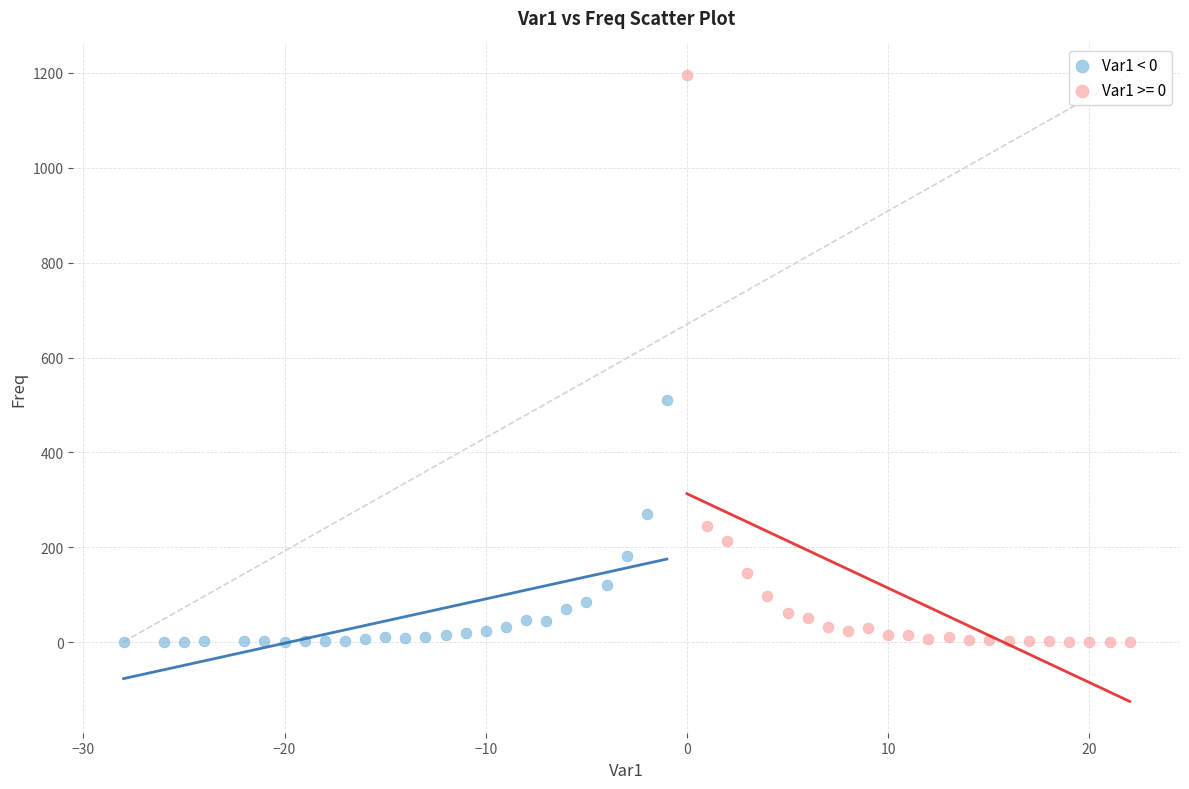

Which series has the largest Y range (max minus min)?

Var1 >= 0